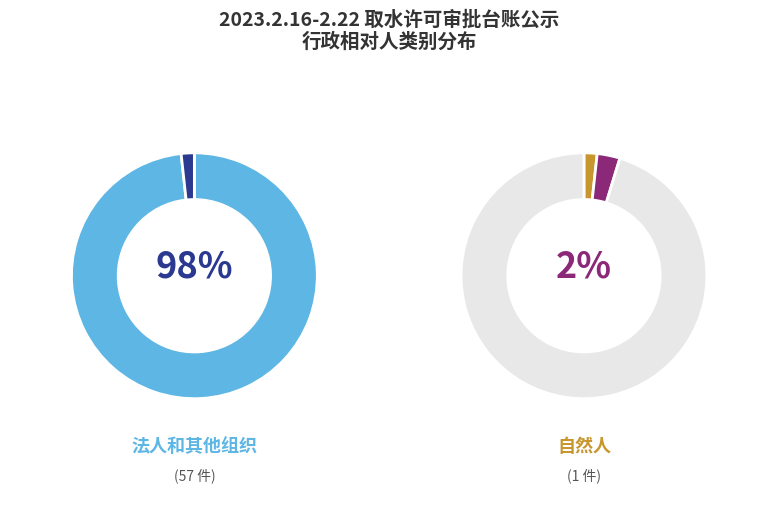

Does any single category account for the majority?

Yes